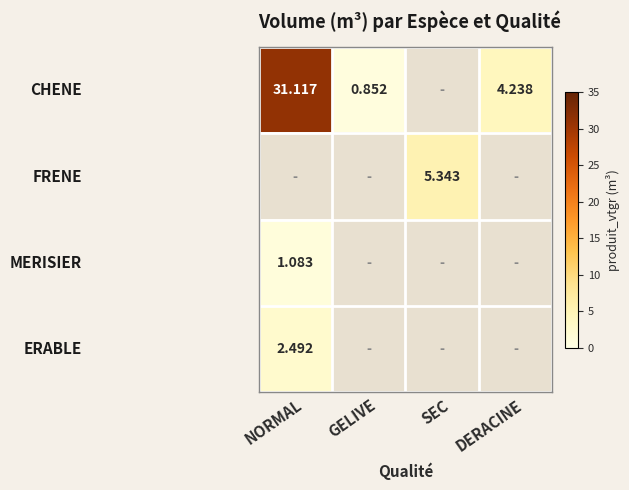

Which has a higher value, DERACINE or GELIVE?

DERACINE